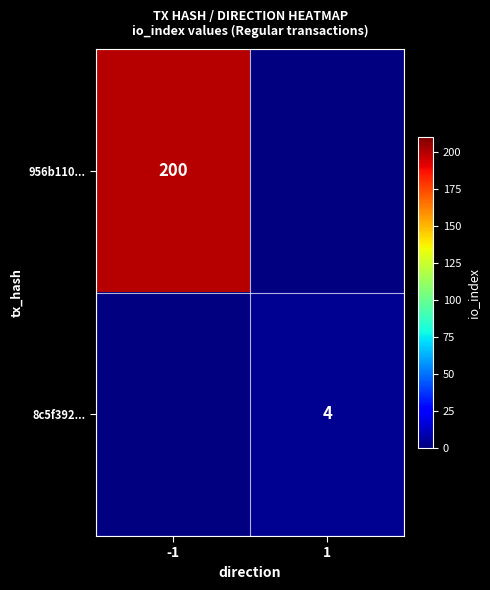

How many data points does each series have?

2